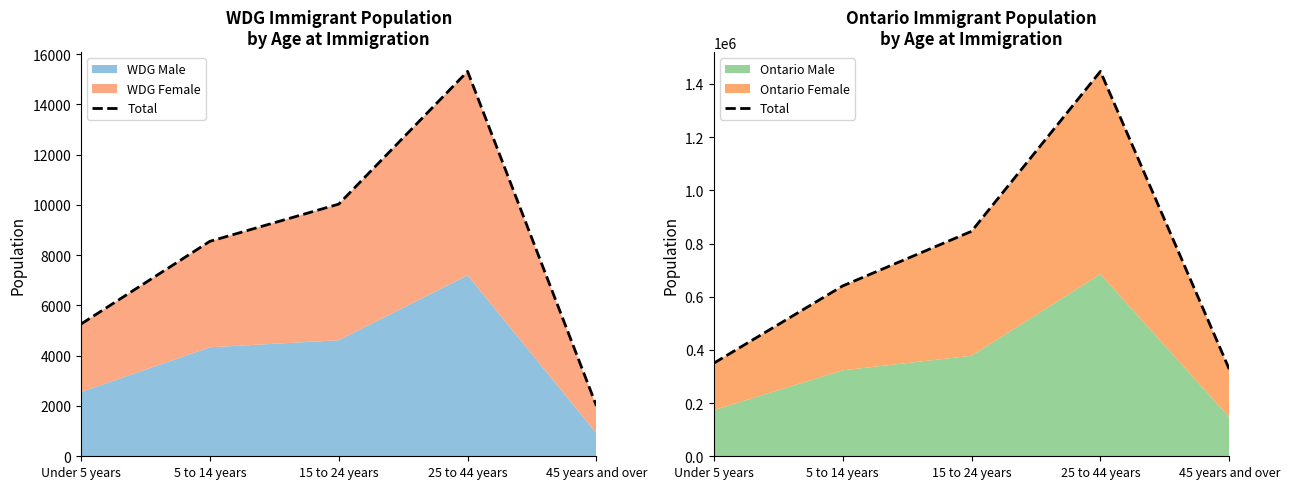

How many interior local peaks (higher than both neighbors) does the data have?

1